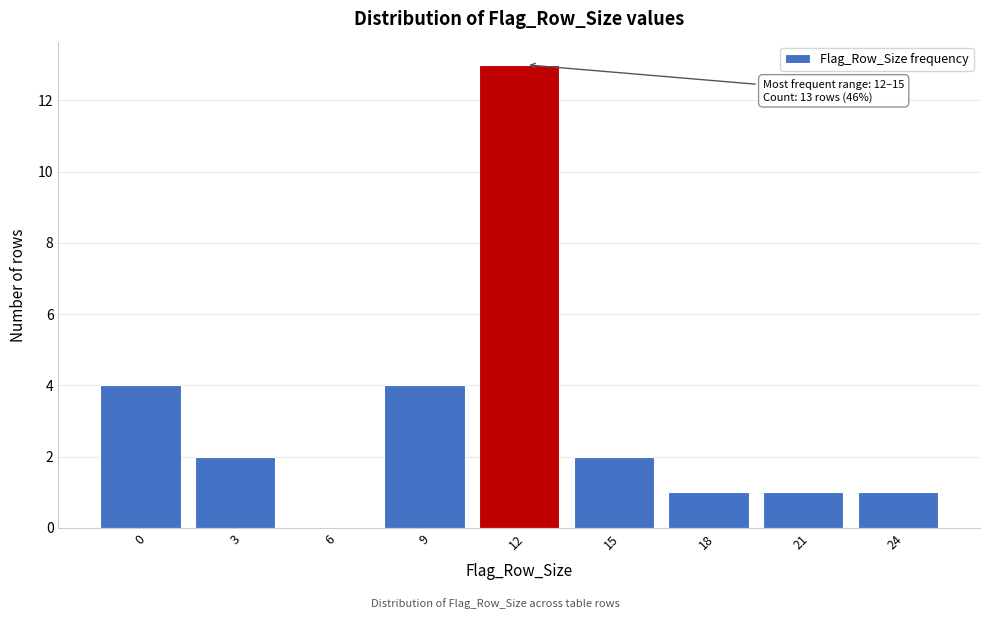

Reading left to right, list all the values displayed in this chart.

0=4	3=2	6=0	9=4	12=13	15=2	18=1	21=1	24=1